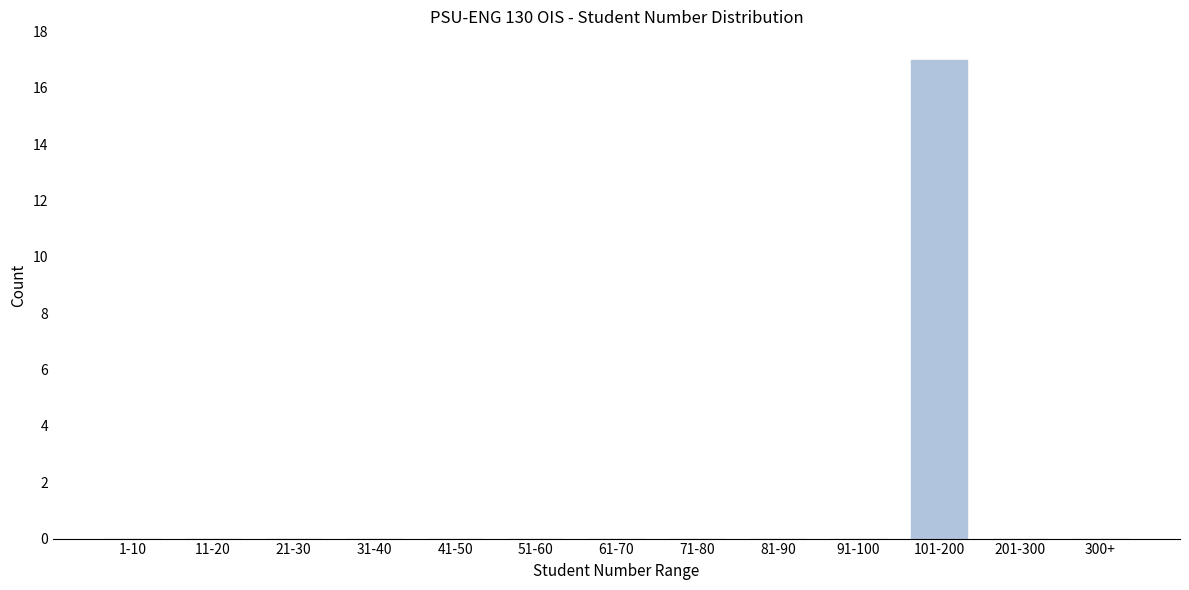

Reading right to left, list all the values displayed in this chart.

300+=0	201-300=0	101-200=17	91-100=0	81-90=0	71-80=0	61-70=0	51-60=0	41-50=0	31-40=0	21-30=0	11-20=0	1-10=0